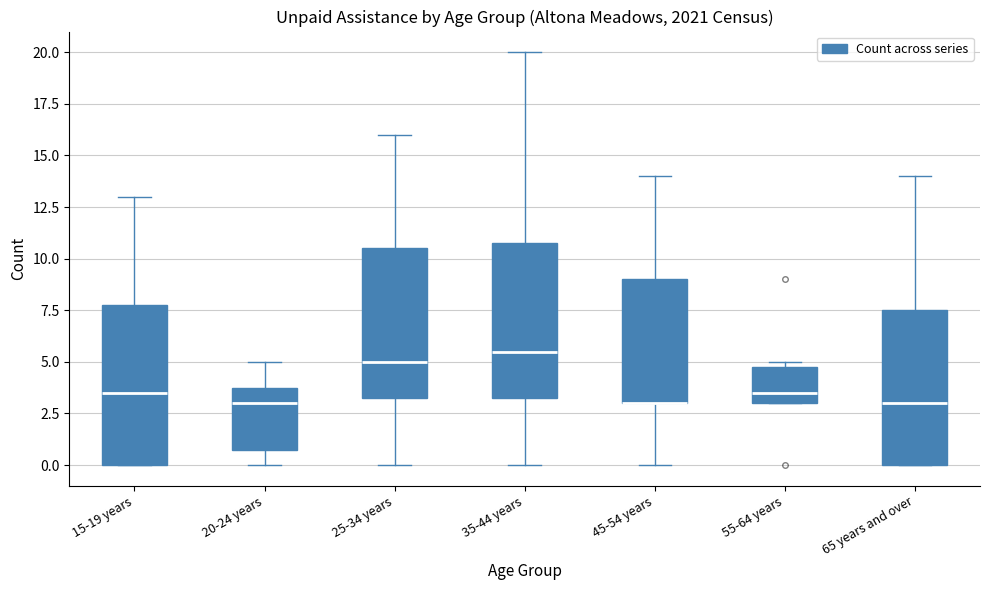

Reading left to right, transcribe this box plot: for each box, give where its median line is, the range the box spans, and where its two whiskers end, as read against the y-axis. The values are not printed on the chart, so give them approximately, as read against the axis.

15-19 years: median 3.5, box 0.0 to 8.0, whiskers 0.0 to 13.0
20-24 years: median 3.0, box 1.0 to 4.0, whiskers 0.0 to 5.0
25-34 years: median 5.0, box 3.5 to 10.5, whiskers 0.0 to 16.0
35-44 years: median 5.5, box 3.5 to 11.0, whiskers 0.0 to 20.0
45-54 years: median 3.0 (drawn on the box's lower edge), box 3.0 to 9.0, whiskers 0.0 to 14.0
55-64 years: median 3.5, box 3.0 to 5.0, whiskers 3.0 to 5.0 (just above the box's upper edge)
65 years and over: median 3.0, box 0.0 to 7.5, whiskers 0.0 to 14.0